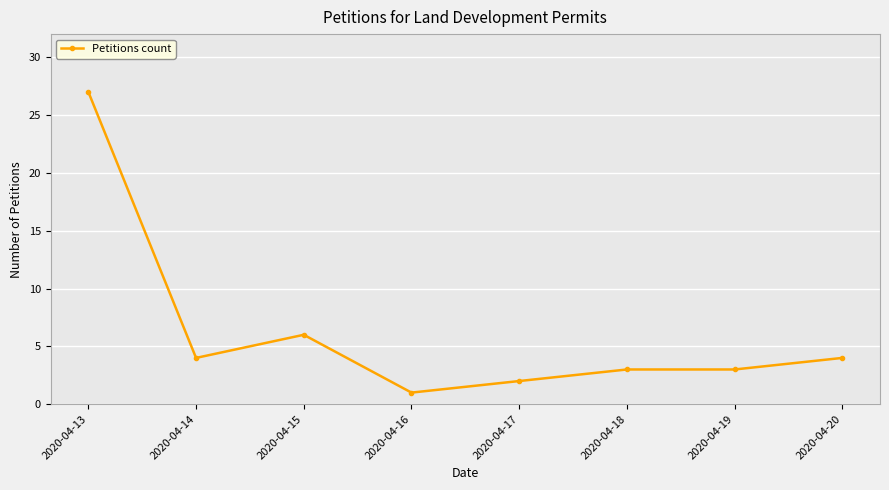

How many series are shown in this chart?

1